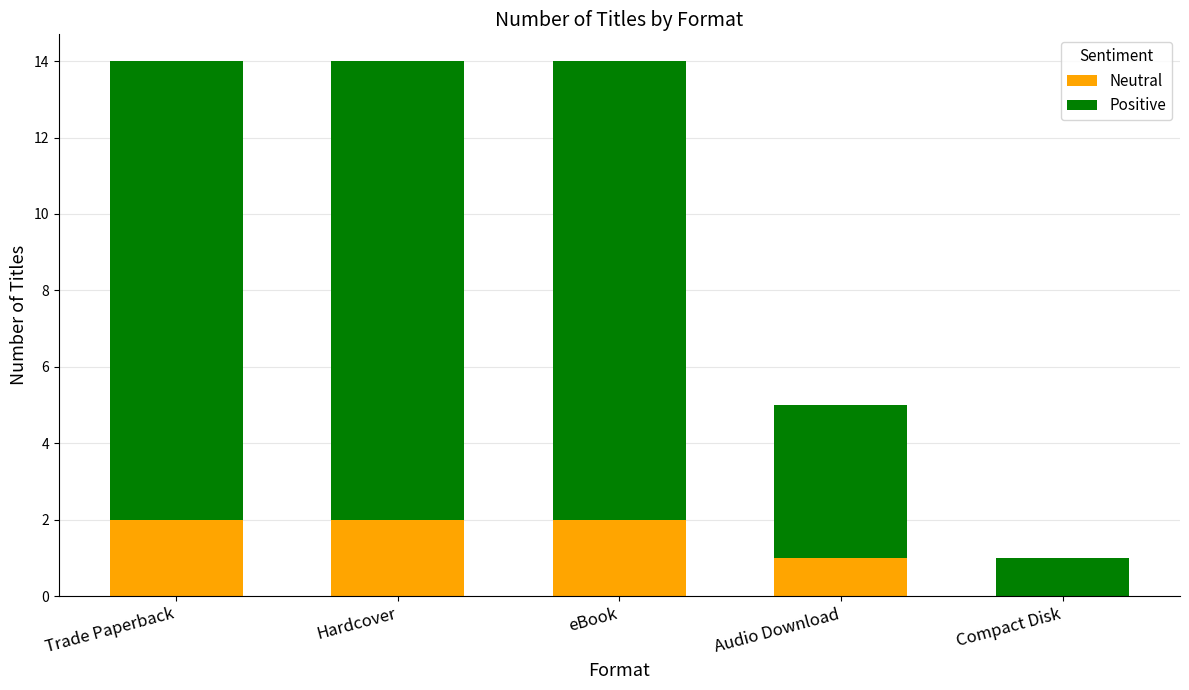

How many categories are shown in the chart?

5